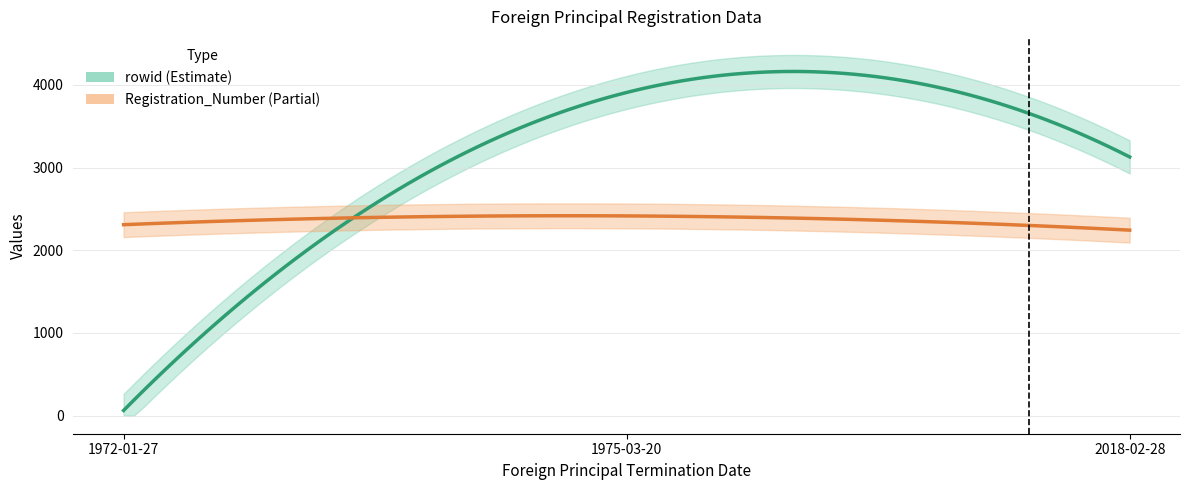

What is the lowest value of the rowid series?

63